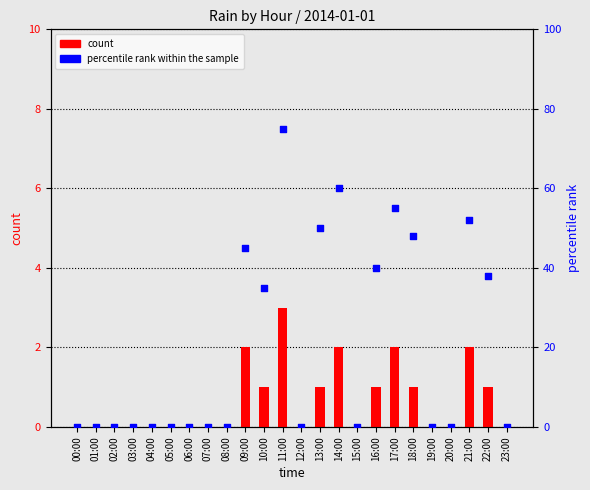

At how many categories does at least one series exceed 63?

1